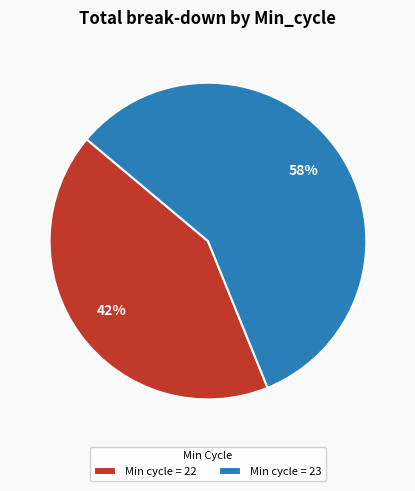

Count the number of slices in the pie.

2